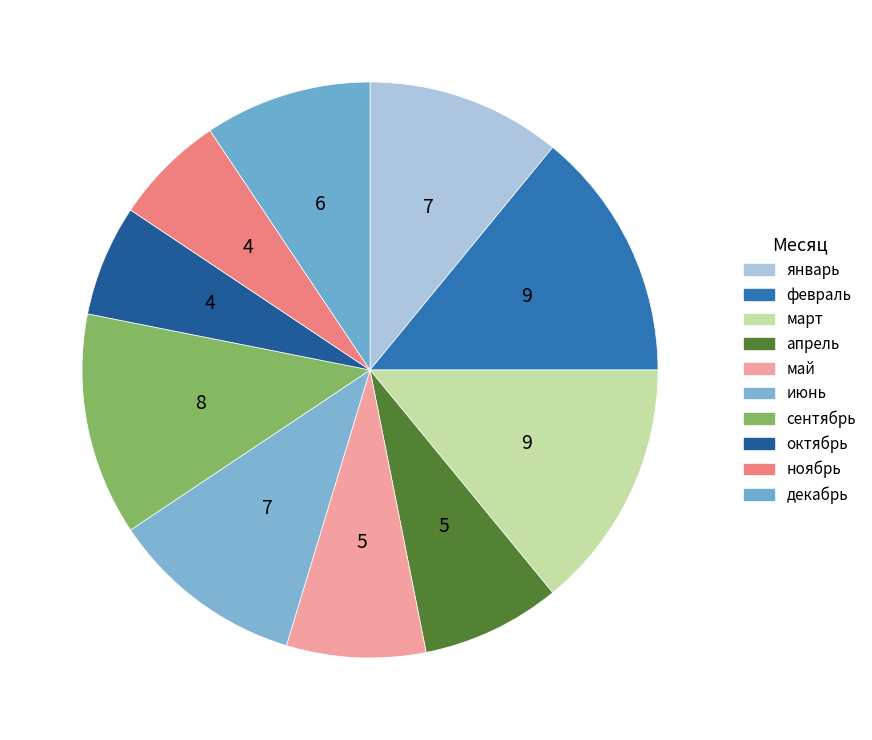

To the nearest percent, what is the difference between the март and май slice percentages?

6%